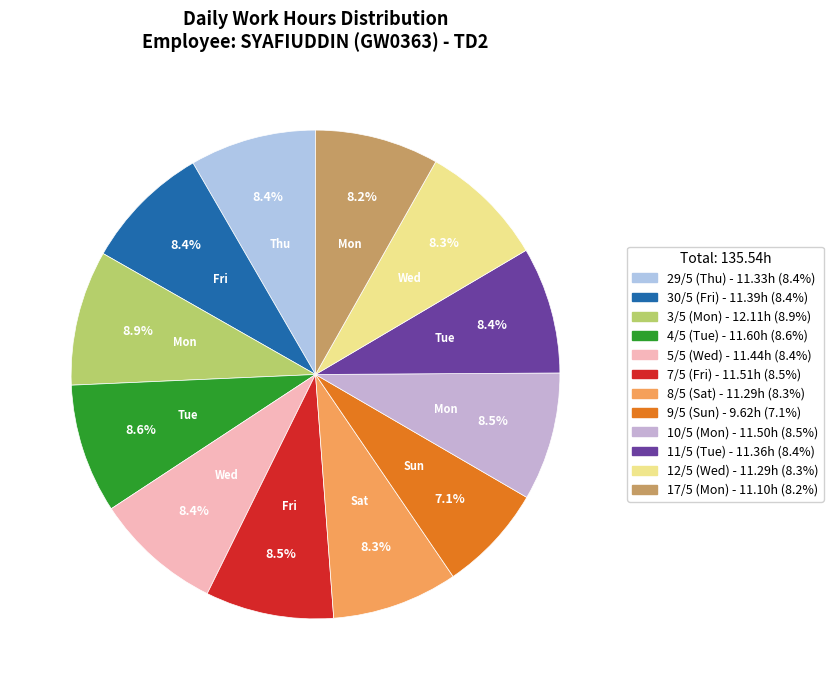

How many slices are in this pie chart?

12